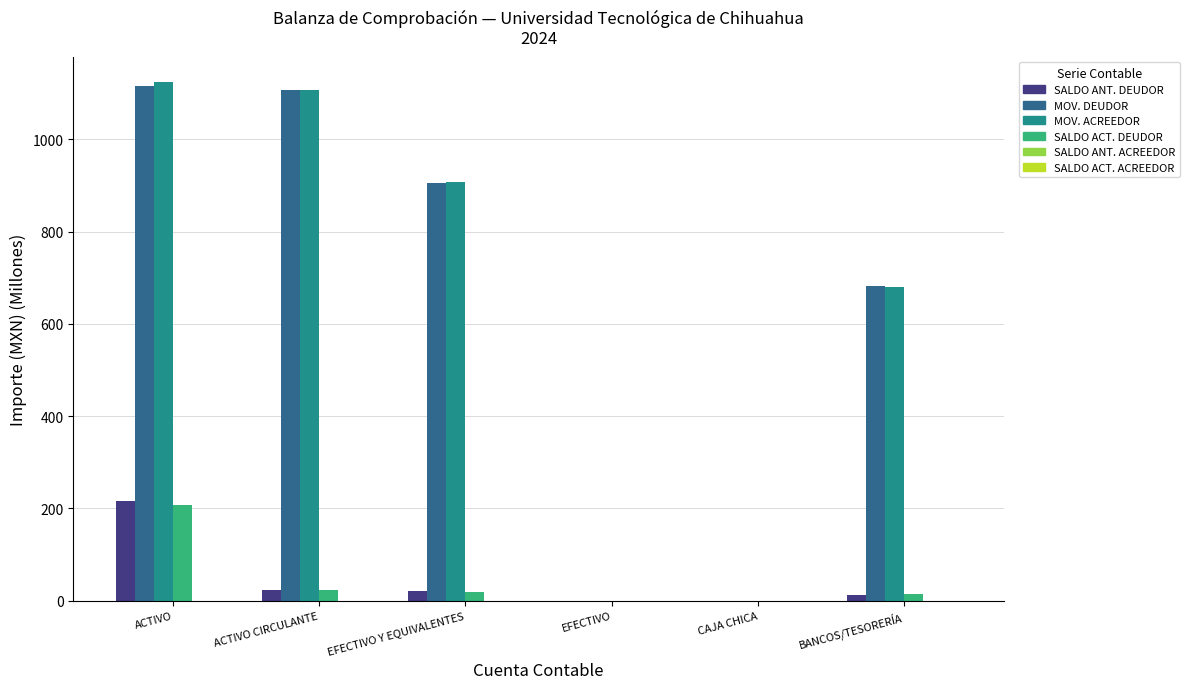

At which label is MOV. ACREEDOR closest to 561?

BANCOS/TESORERÍA